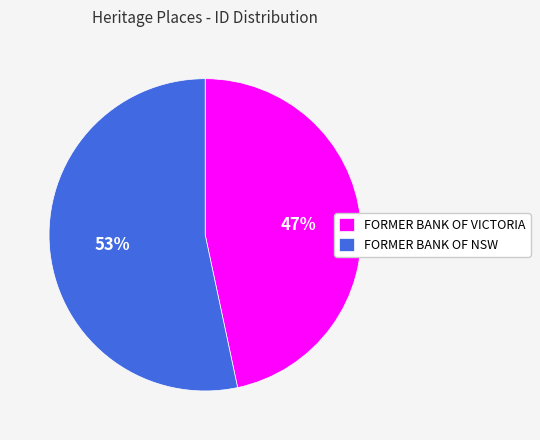

Between FORMER BANK OF NSW and FORMER BANK OF VICTORIA, which is larger?

FORMER BANK OF NSW